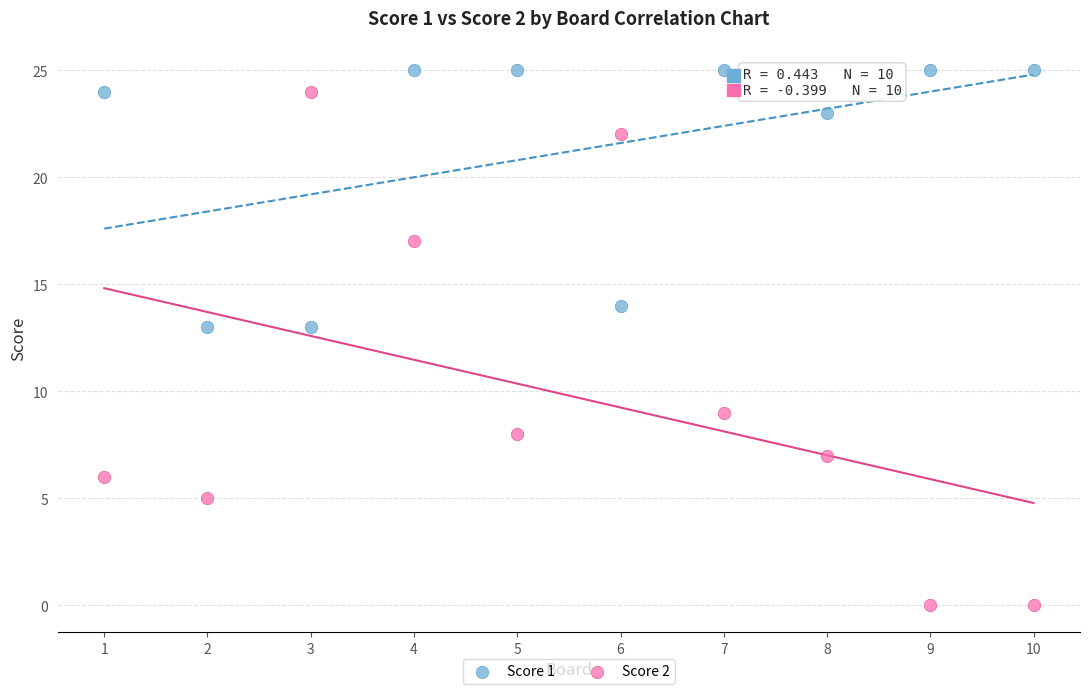

Across all data points, what is the range of X values (max minus min)?

9